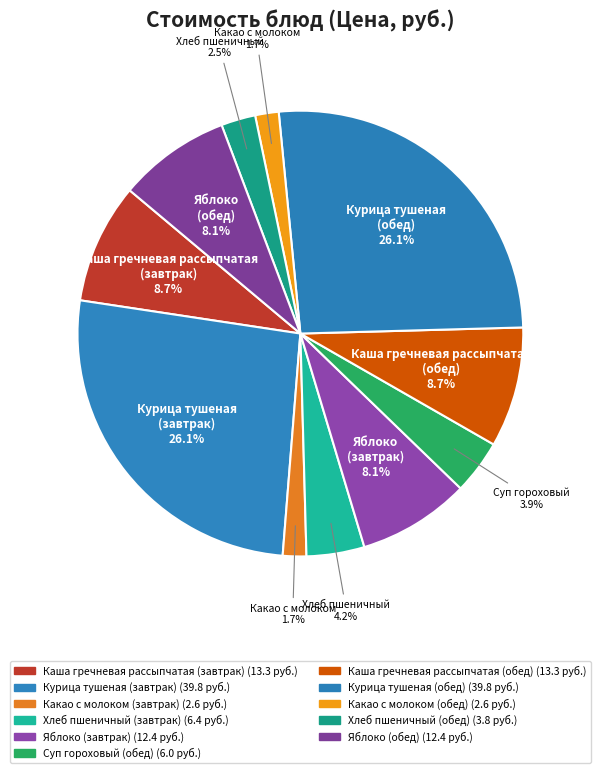

What percentage is the Хлеб пшеничный (завтрак) slice, to the nearest percent?

4%